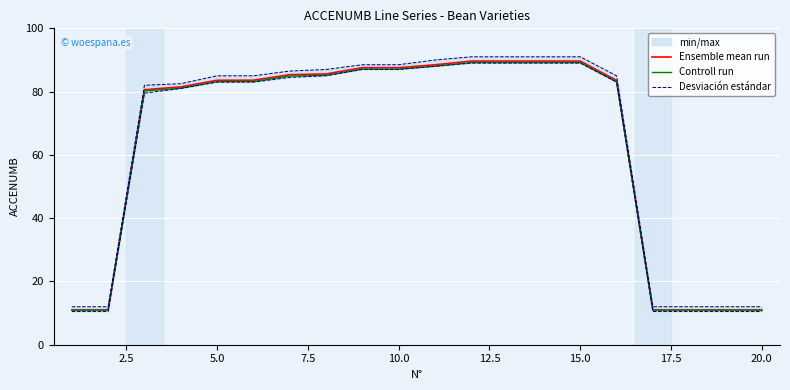

The Controll run series shows 36.5 at 5.0. True or false?

False